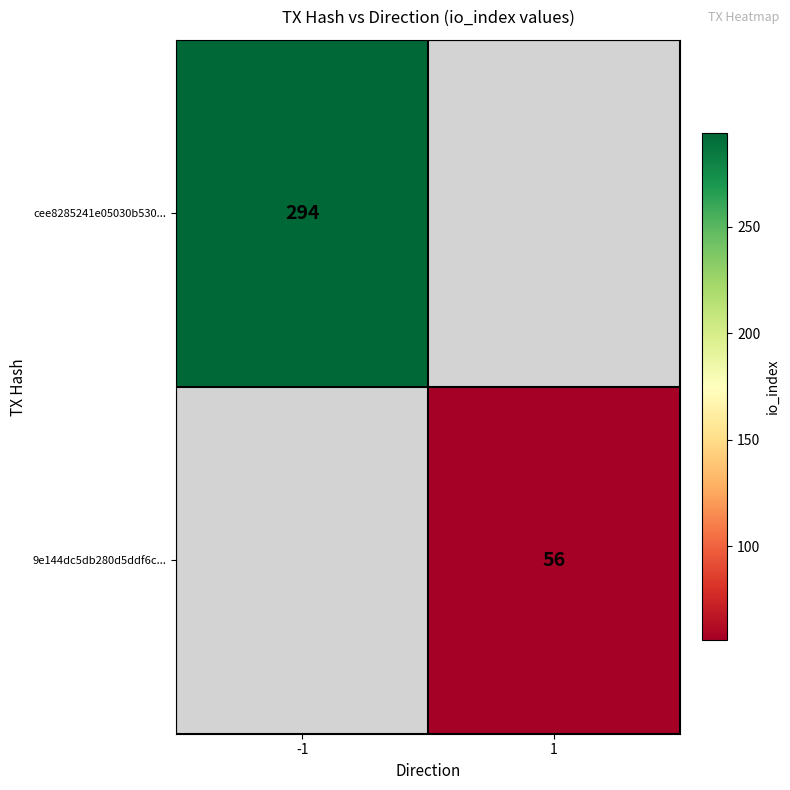

True or false: 9e144dc5db280d5ddf6c... has a value of 17 at 1.

False